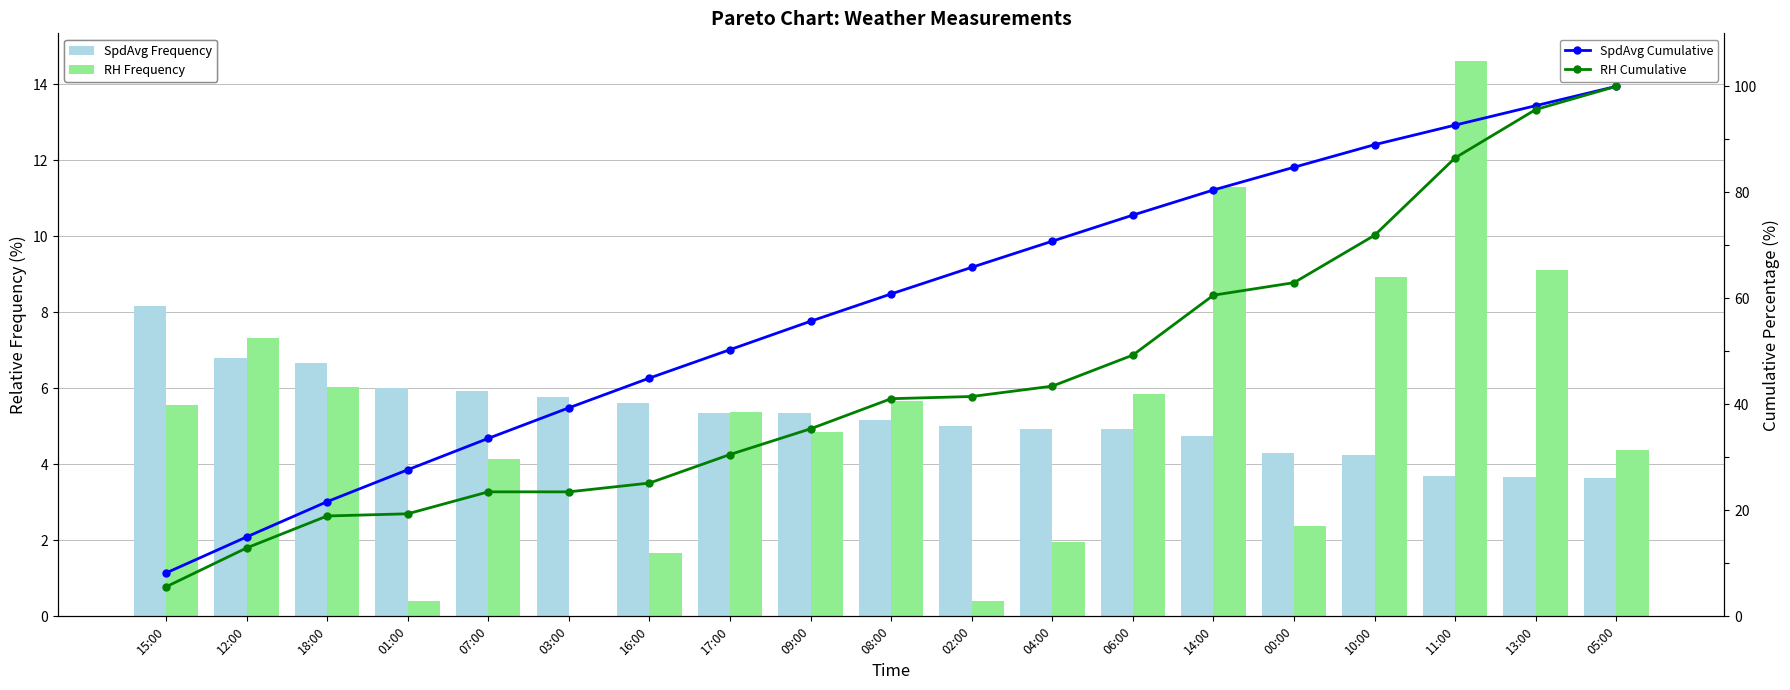

How many data points in SpdAvg Frequency are above 5?

11